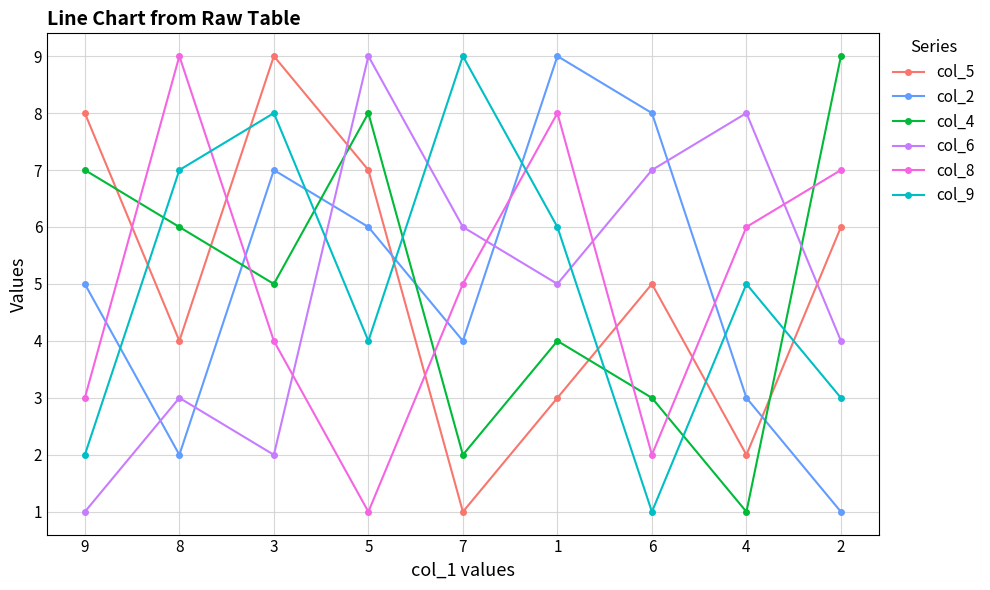

Reading left to right, what are all the values shown in this chart?

col_5: 9=8	8=4	3=9	5=7	7=1	1=3	6=5	4=2	2=6
col_2: 9=5	8=2	3=7	5=6	7=4	1=9	6=8	4=3	2=1
col_4: 9=7	8=6	3=5	5=8	7=2	1=4	6=3	4=1	2=9
col_6: 9=1	8=3	3=2	5=9	7=6	1=5	6=7	4=8	2=4
col_8: 9=3	8=9	3=4	5=1	7=5	1=8	6=2	4=6	2=7
col_9: 9=2	8=7	3=8	5=4	7=9	1=6	6=1	4=5	2=3